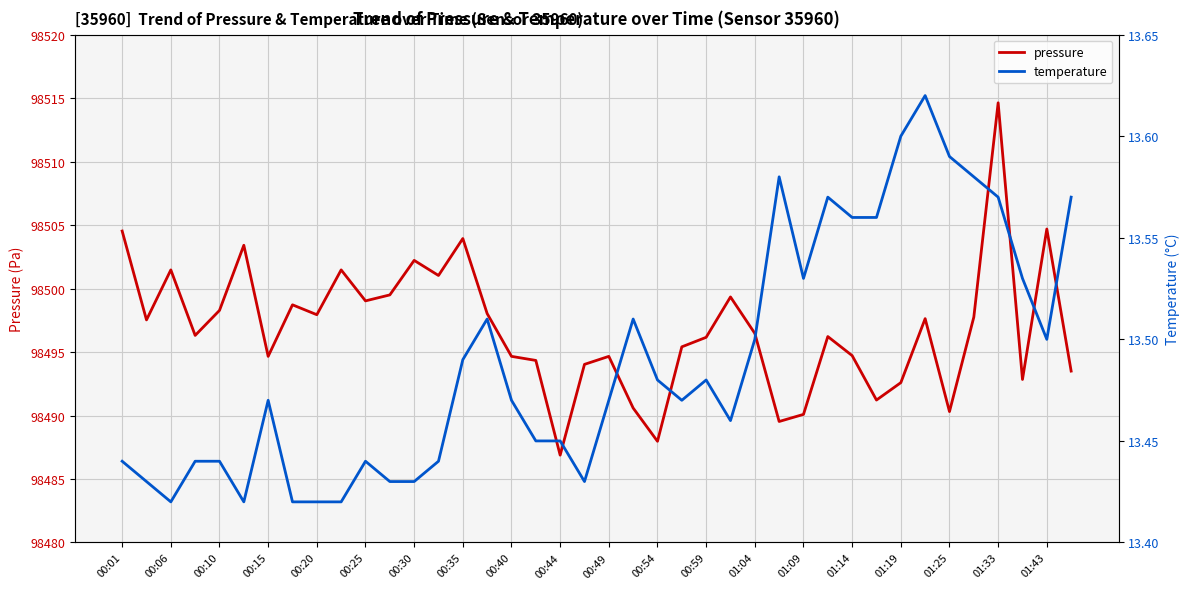

Which category has the highest value in the pressure series?

01:33